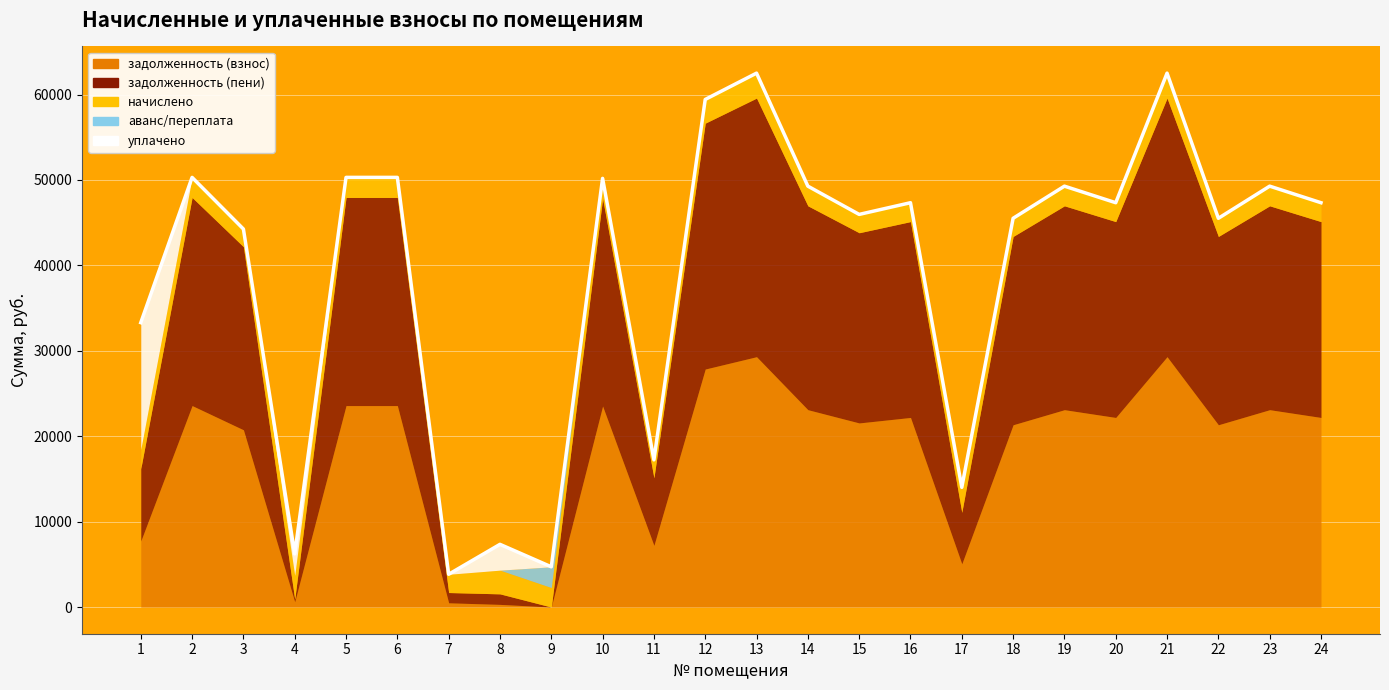

Which series has the largest range (max minus min)?

задолженность (пени)